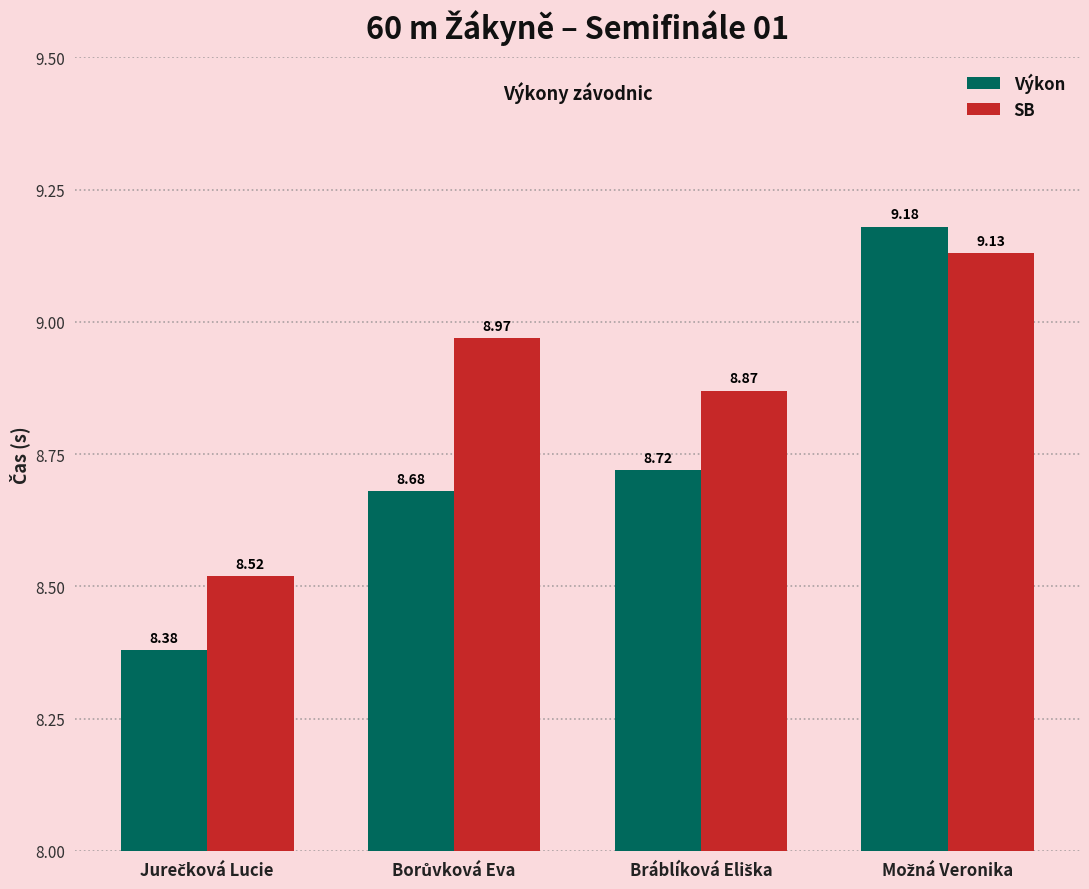

Reading left to right, extract all data points from this chart.

Výkon: 8.4	8.7	8.7	9.2
SB: 8.5	9.0	8.9	9.1